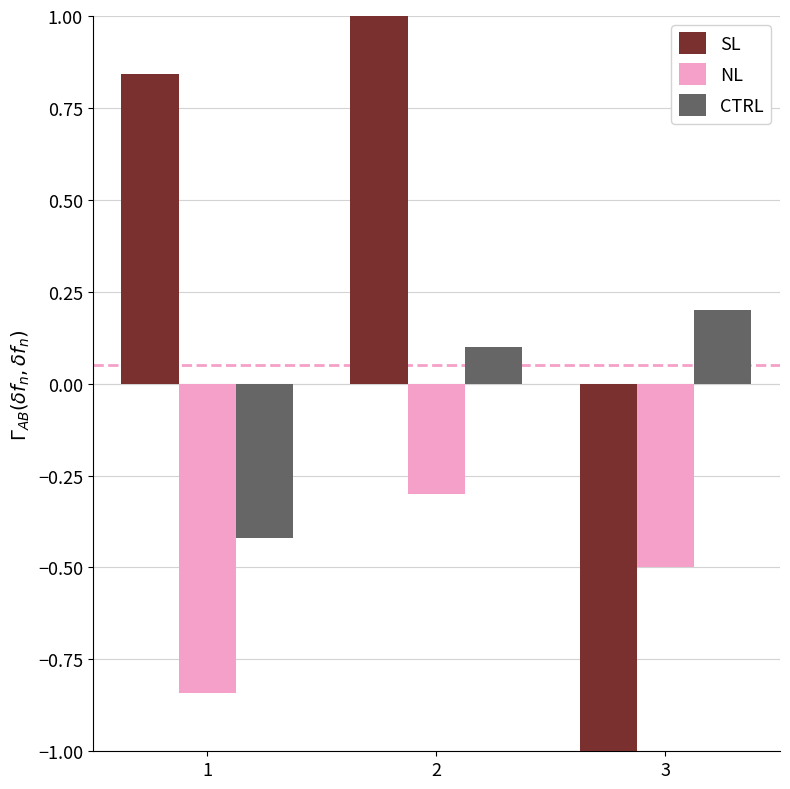

At 1, list the series in order from smallest to largest.

NL, CTRL, SL